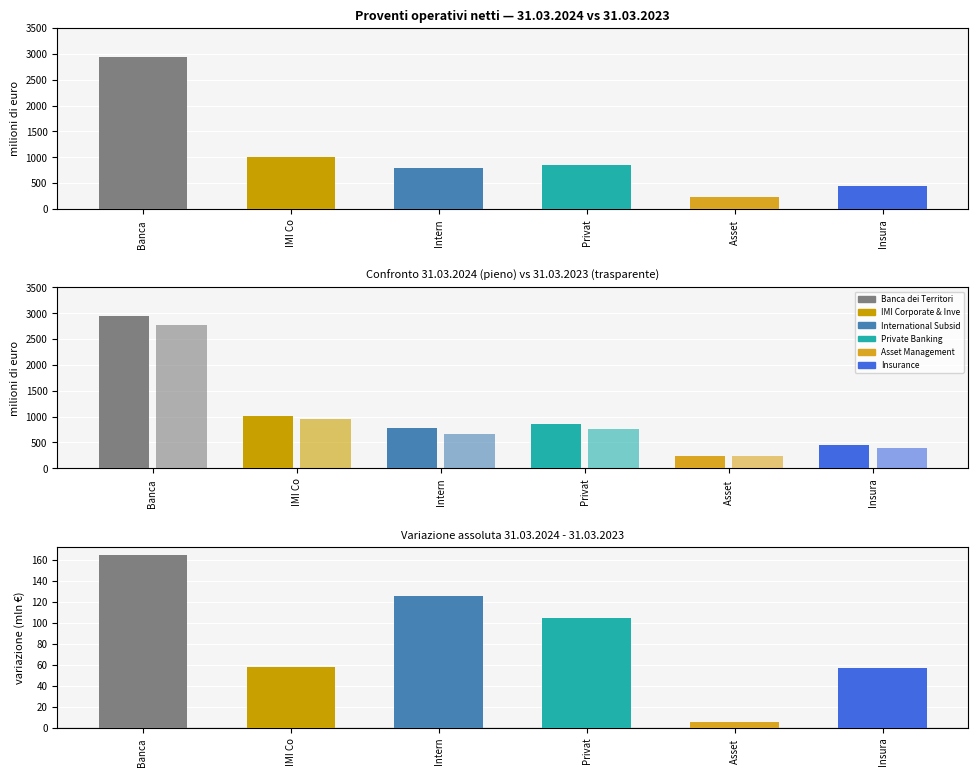

Which series changed the most between 31.03.2024 and 31.03.2023?

Banca dei Territori